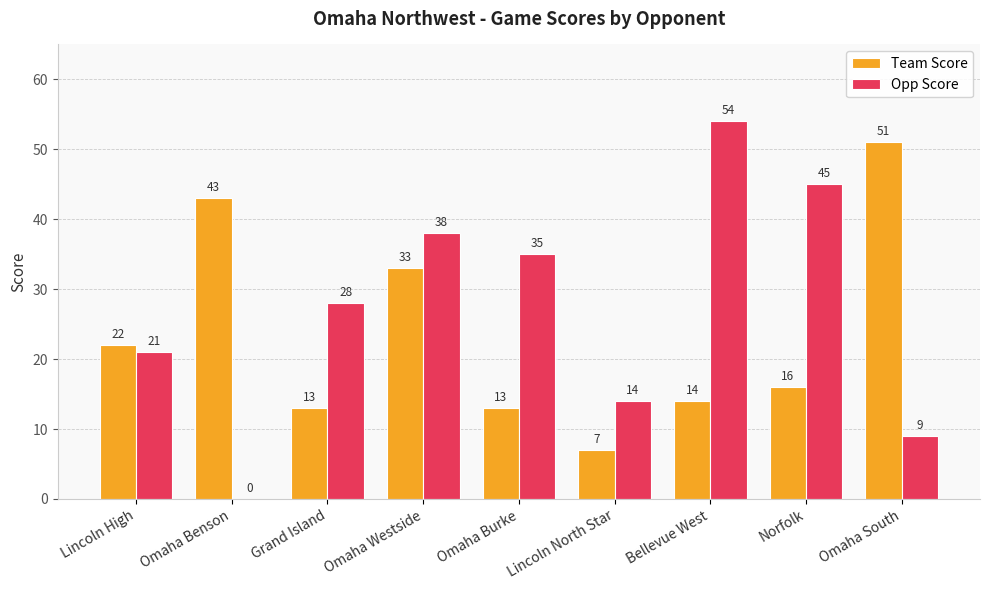

Which series has the largest range (max minus min)?

Opp Score